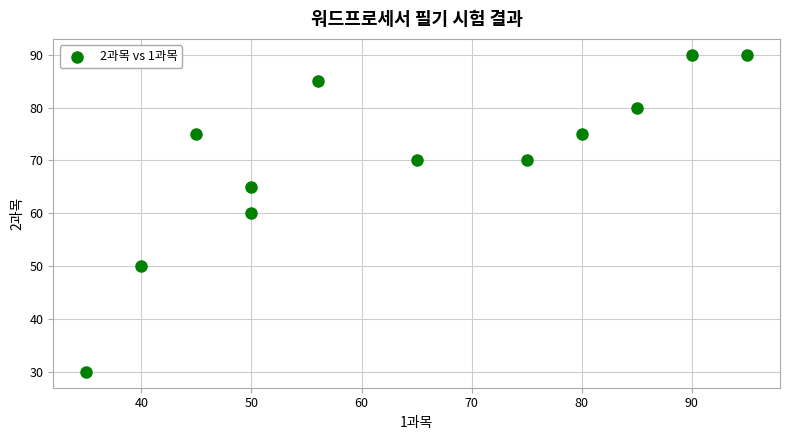

What is the average X value?

64